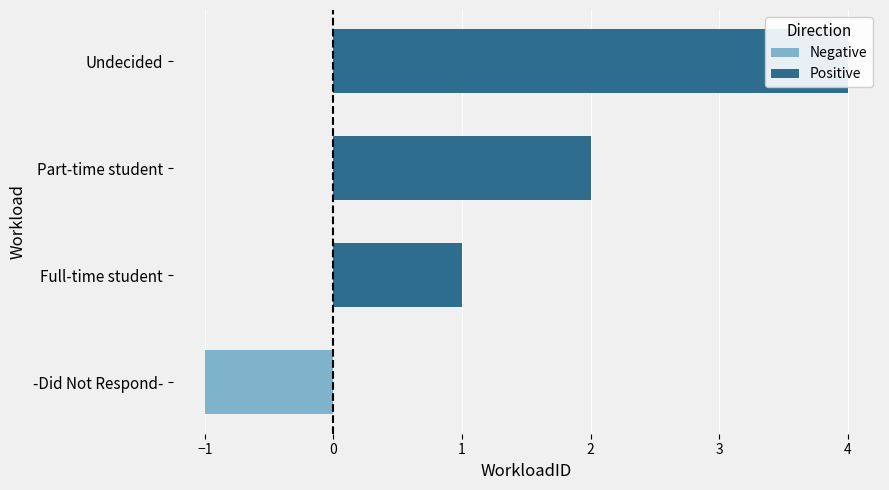

What is the greatest value displayed?

4